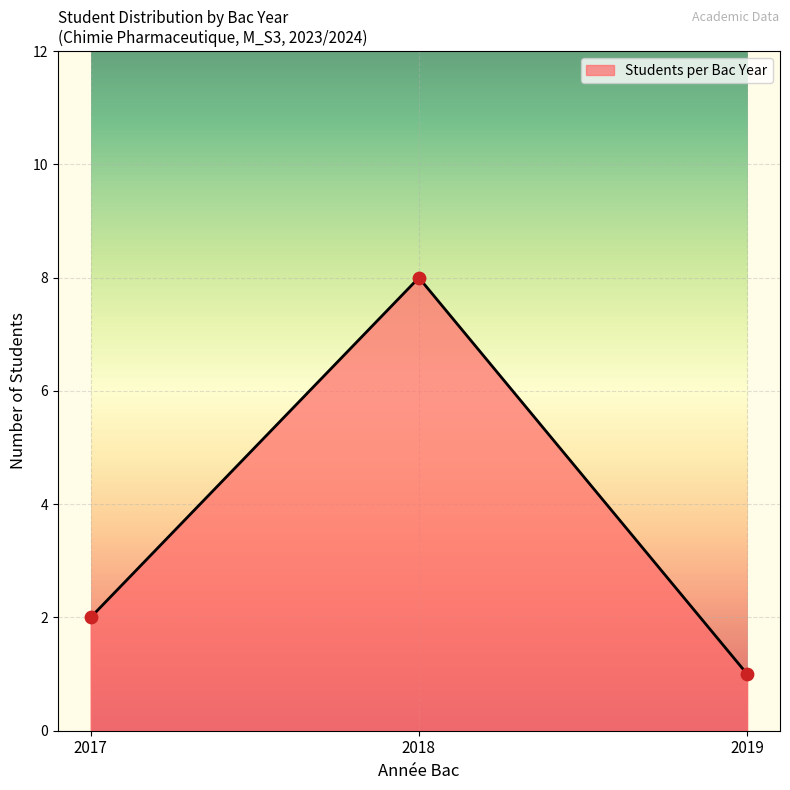

What is the ratio of the value at 2018 to the value at 2019?

8.0